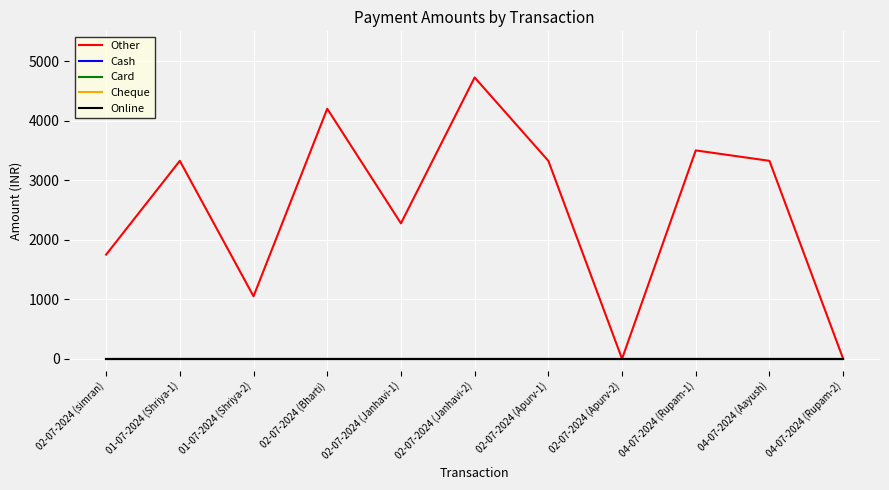

The value of Other at 01-07-2024 (Shriya-2) is 569. True or false?

False